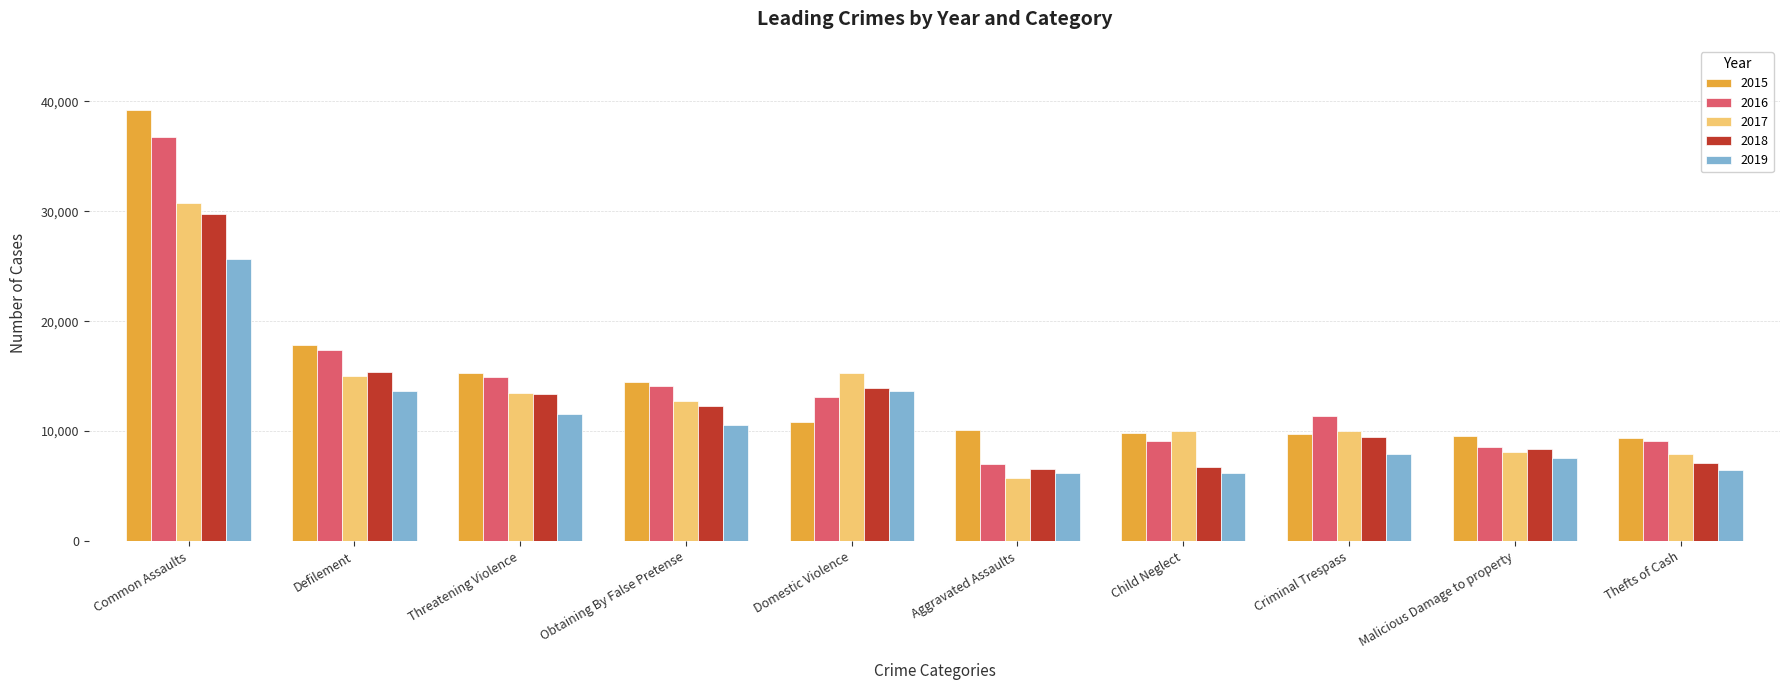

What is the maximum value shown in the chart?

39180